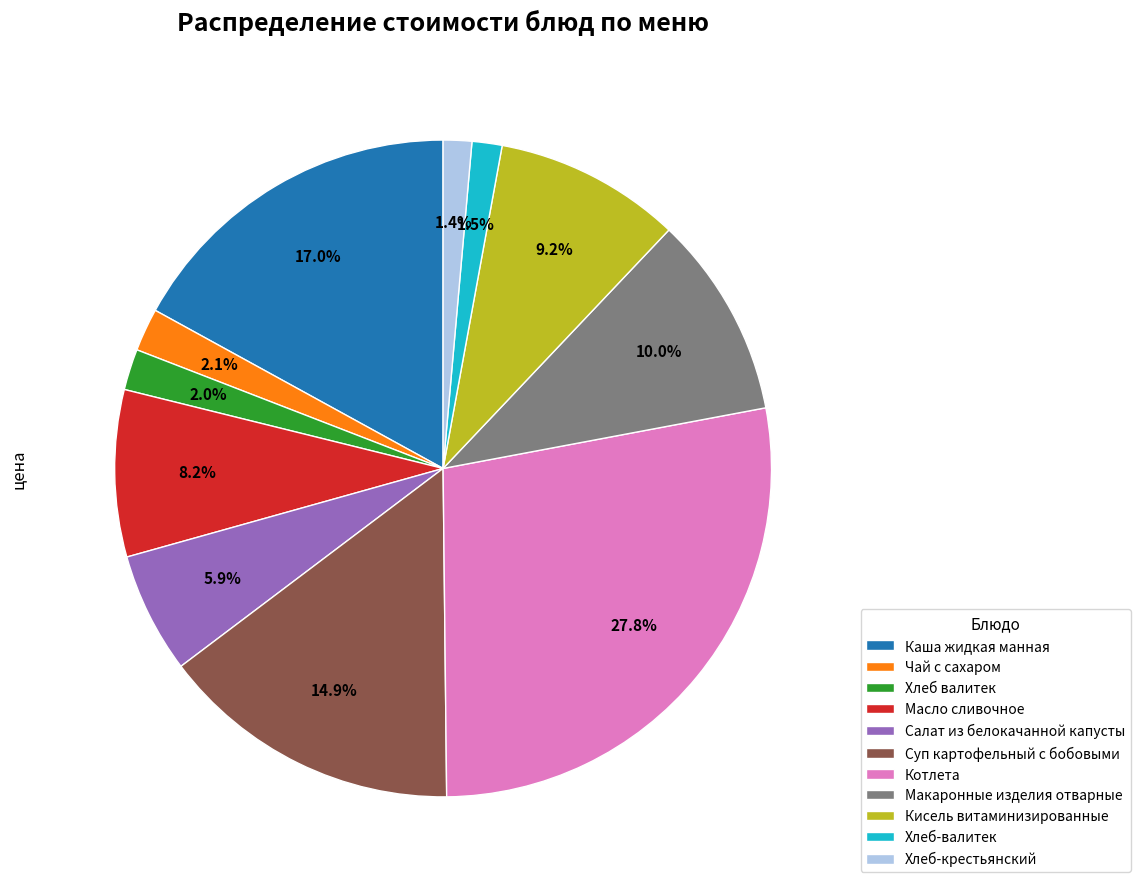

To the nearest percent, what portion does Макаронные изделия отварные represent?

10%